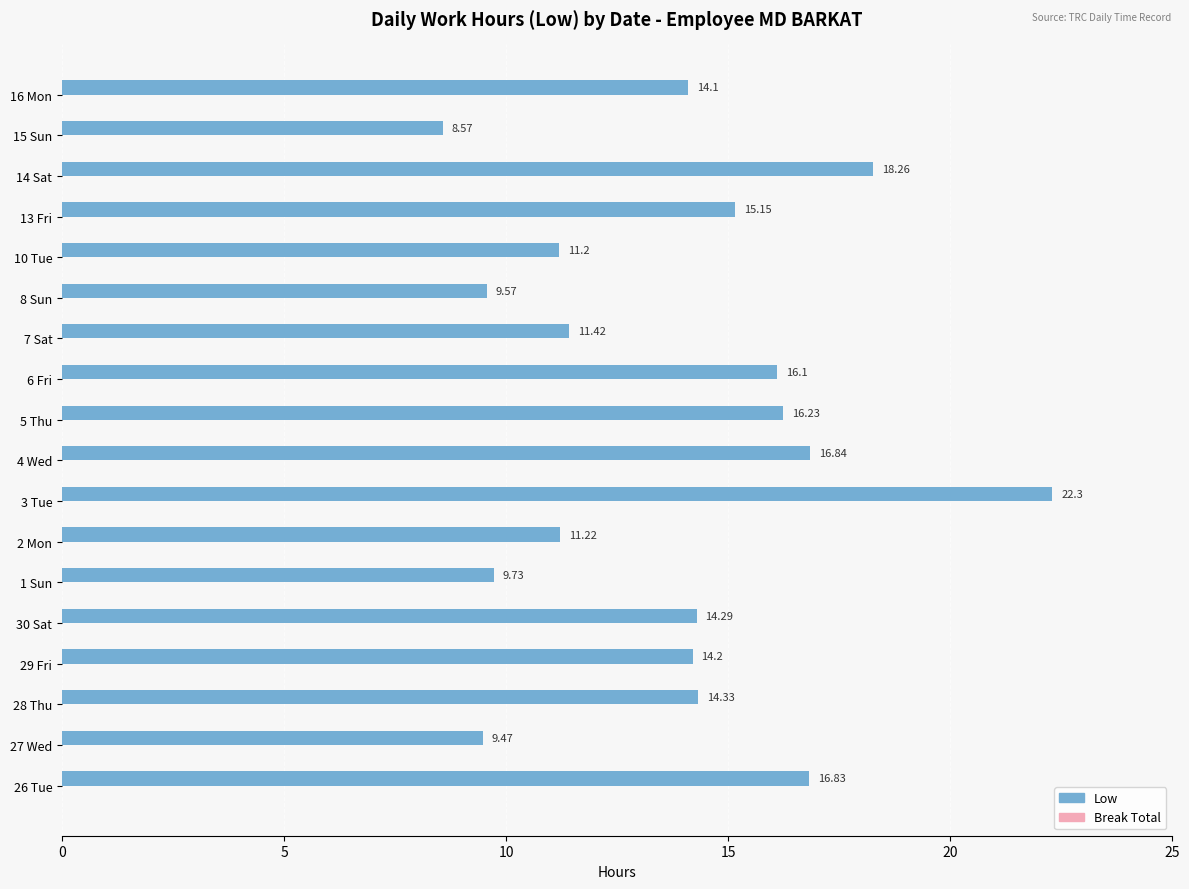

How many data points are less than 14?

7